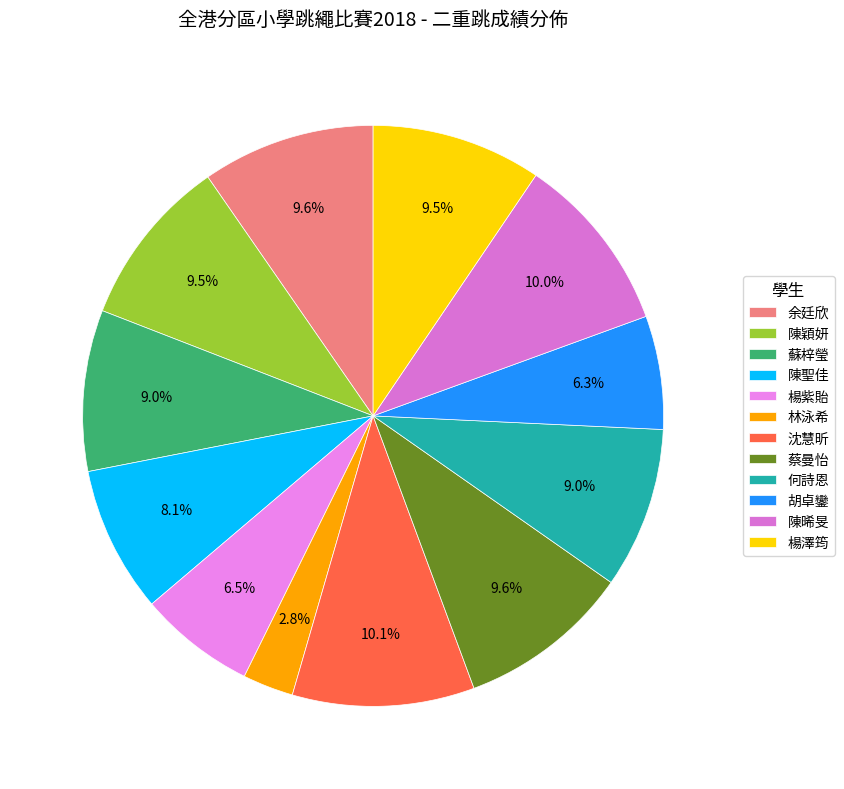

Does 蔡曼怡 represent more than half of the total?

No